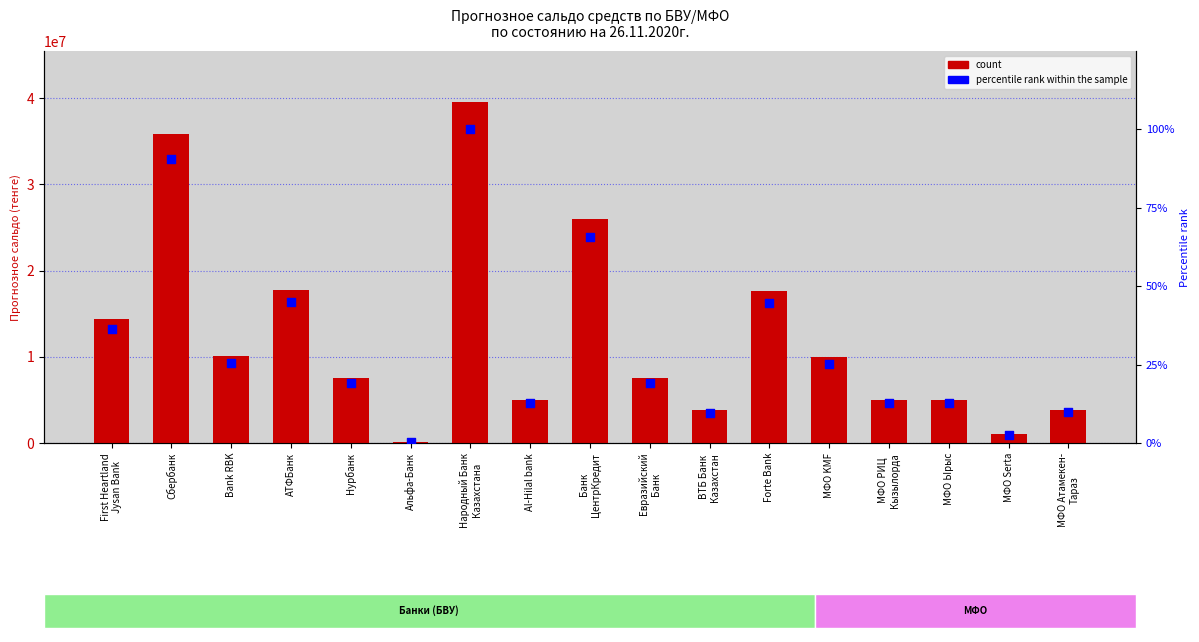

Which series has the largest total across all categories?

count